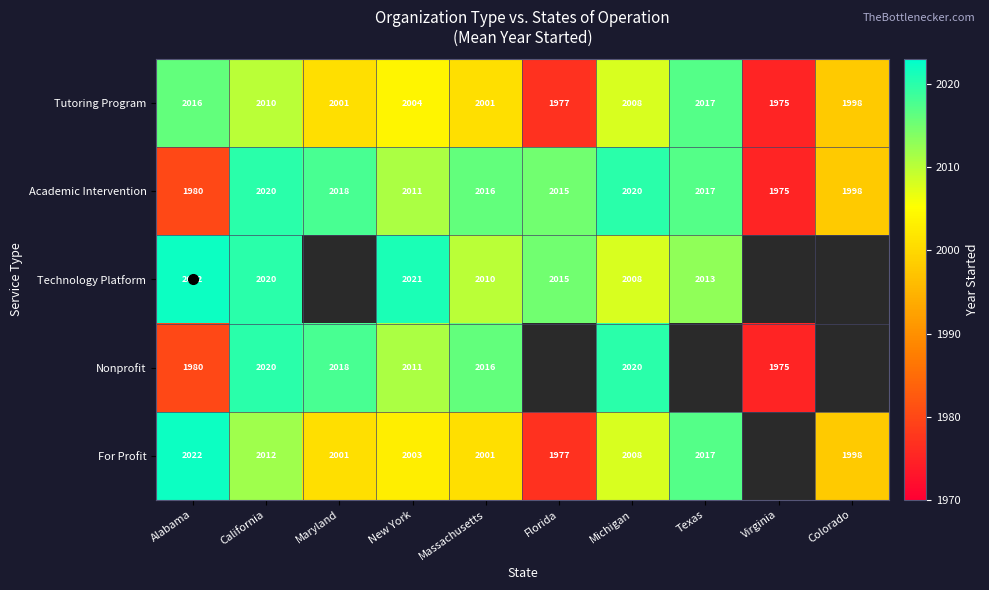

What is the difference between the highest and lowest values at Alabama?

42